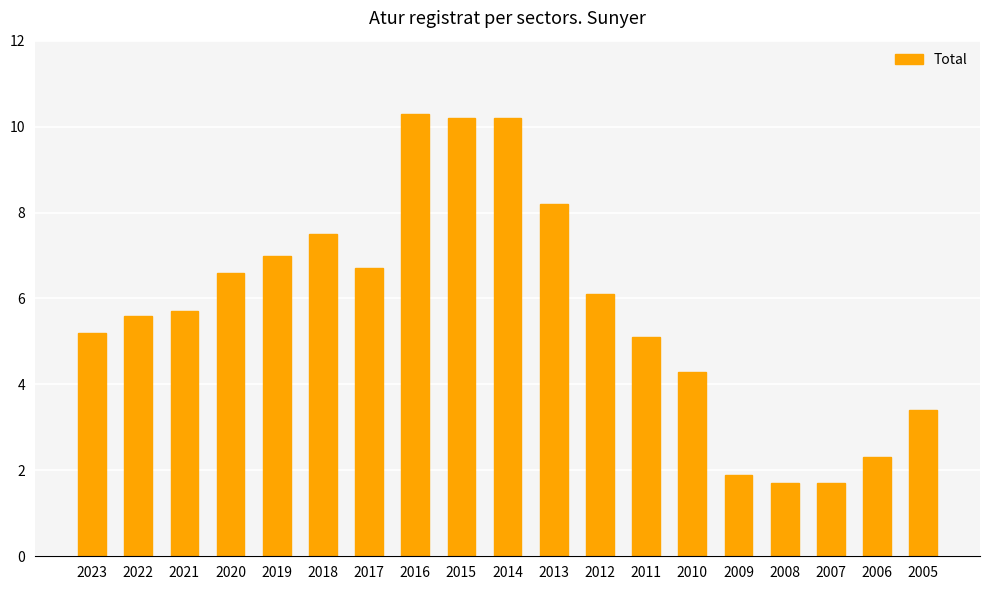

Is it true that the value at 2010 is 4.3?

True